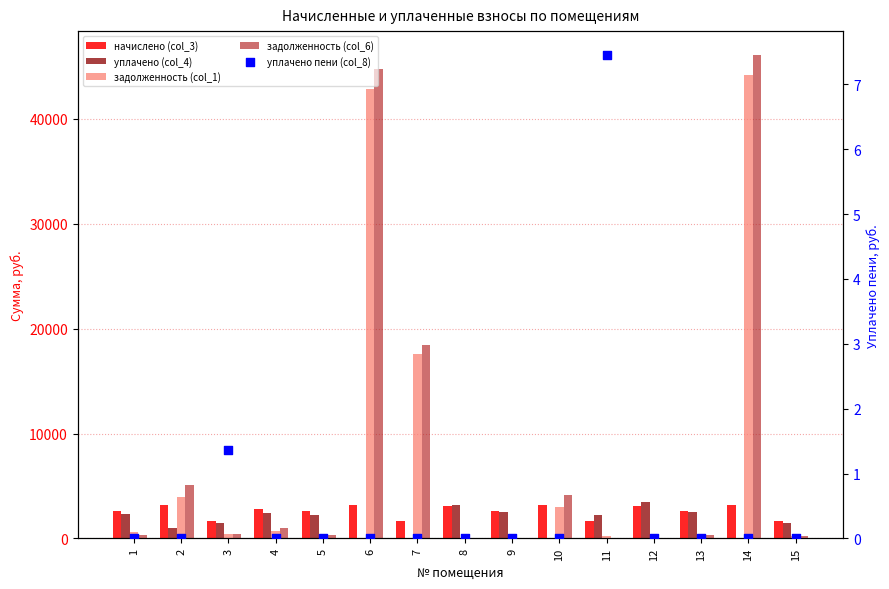

Is the value of уплачено пени (col_8) at 15 greater than the value of начислено (col_3) at 4?

No